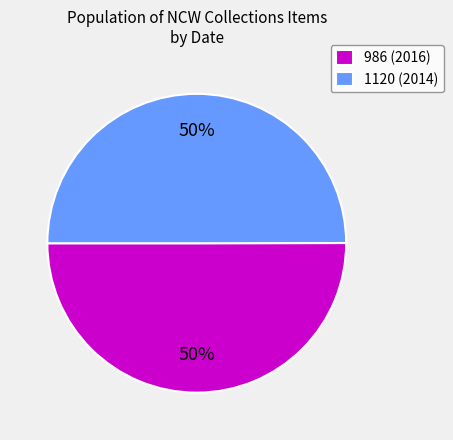

To the nearest percent, what is the combined percentage of 986 and 1120?

100%